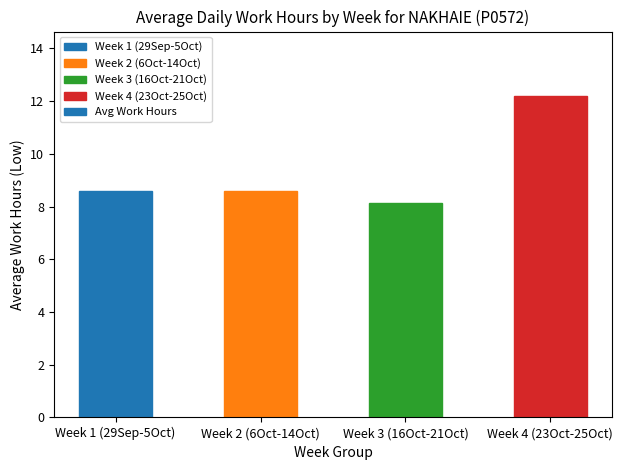

What is the sum of the values at Week 4 (23Oct-25Oct) and Week 2 (6Oct-14Oct)?

20.8